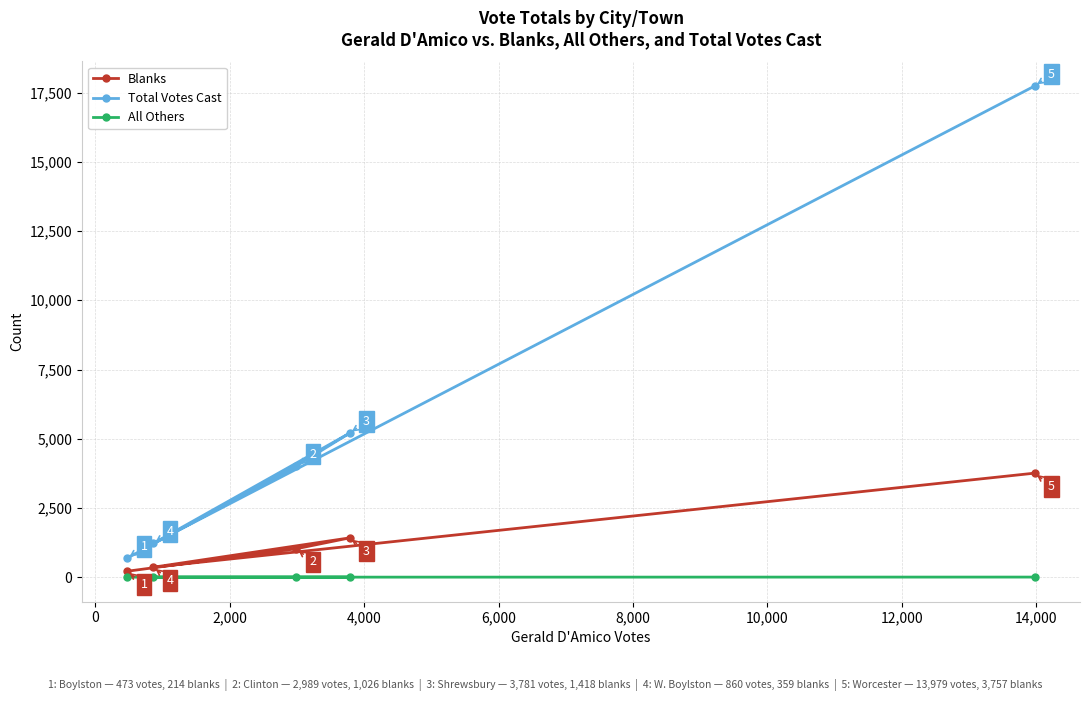

Which series has the largest range (max minus min)?

Total Votes Cast